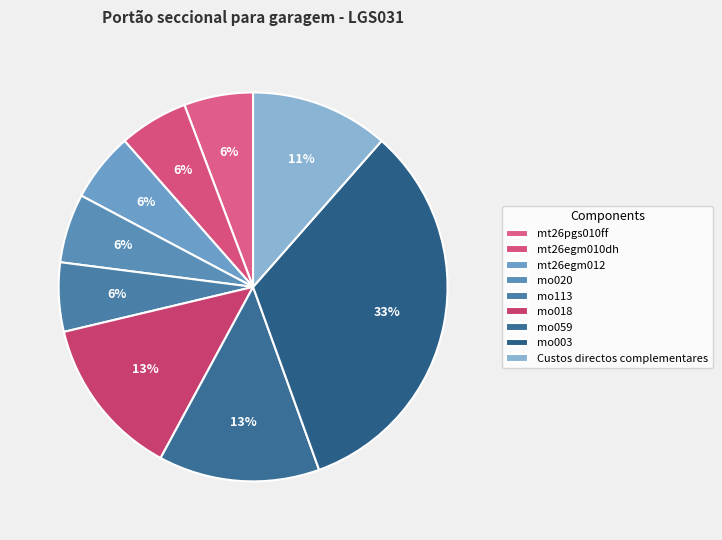

What is the largest slice in the pie chart?

mo003